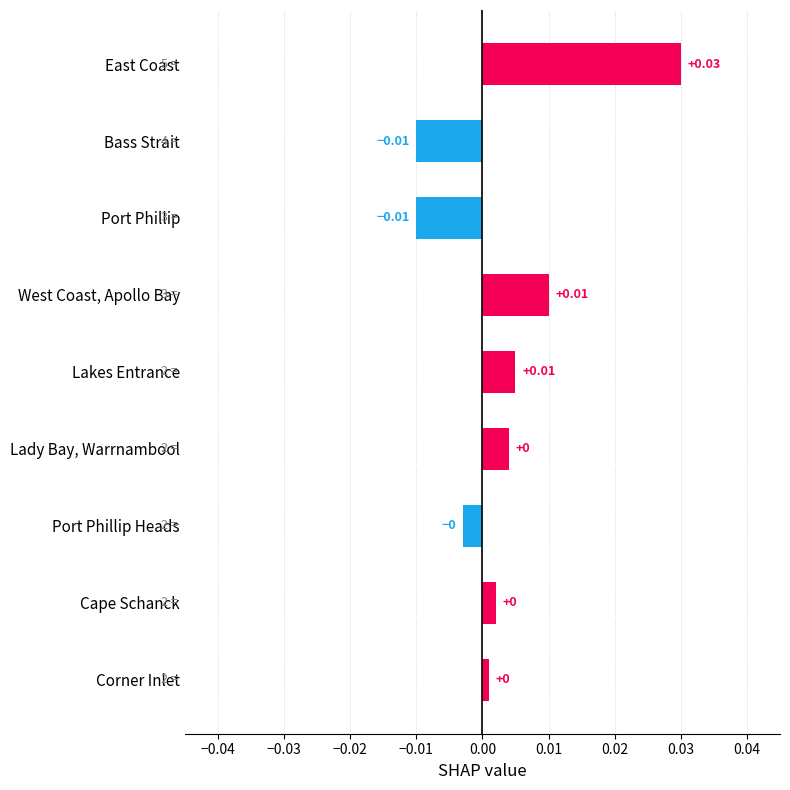

How many categories are shown in the chart?

9